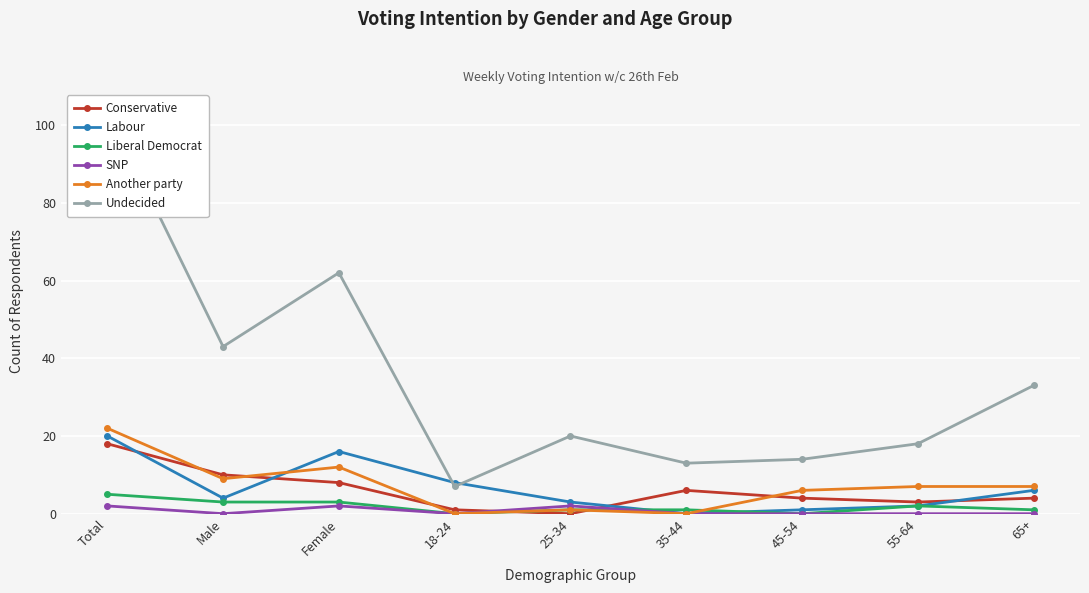

What is the value of the Conservative point at the 6th from the left?

6